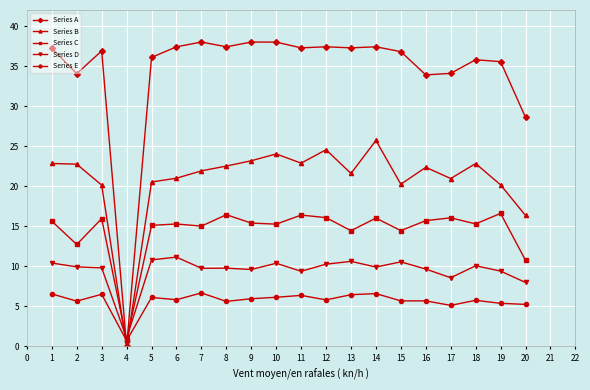

True or false: Series D has more than 2 interior local peaks.

True